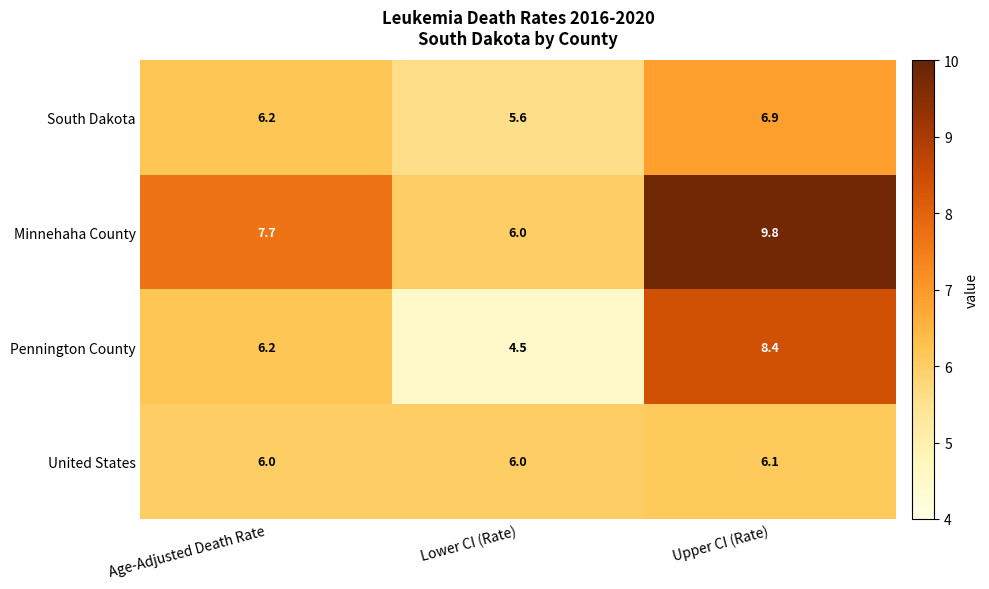

Which series has the largest range (max minus min)?

Pennington County